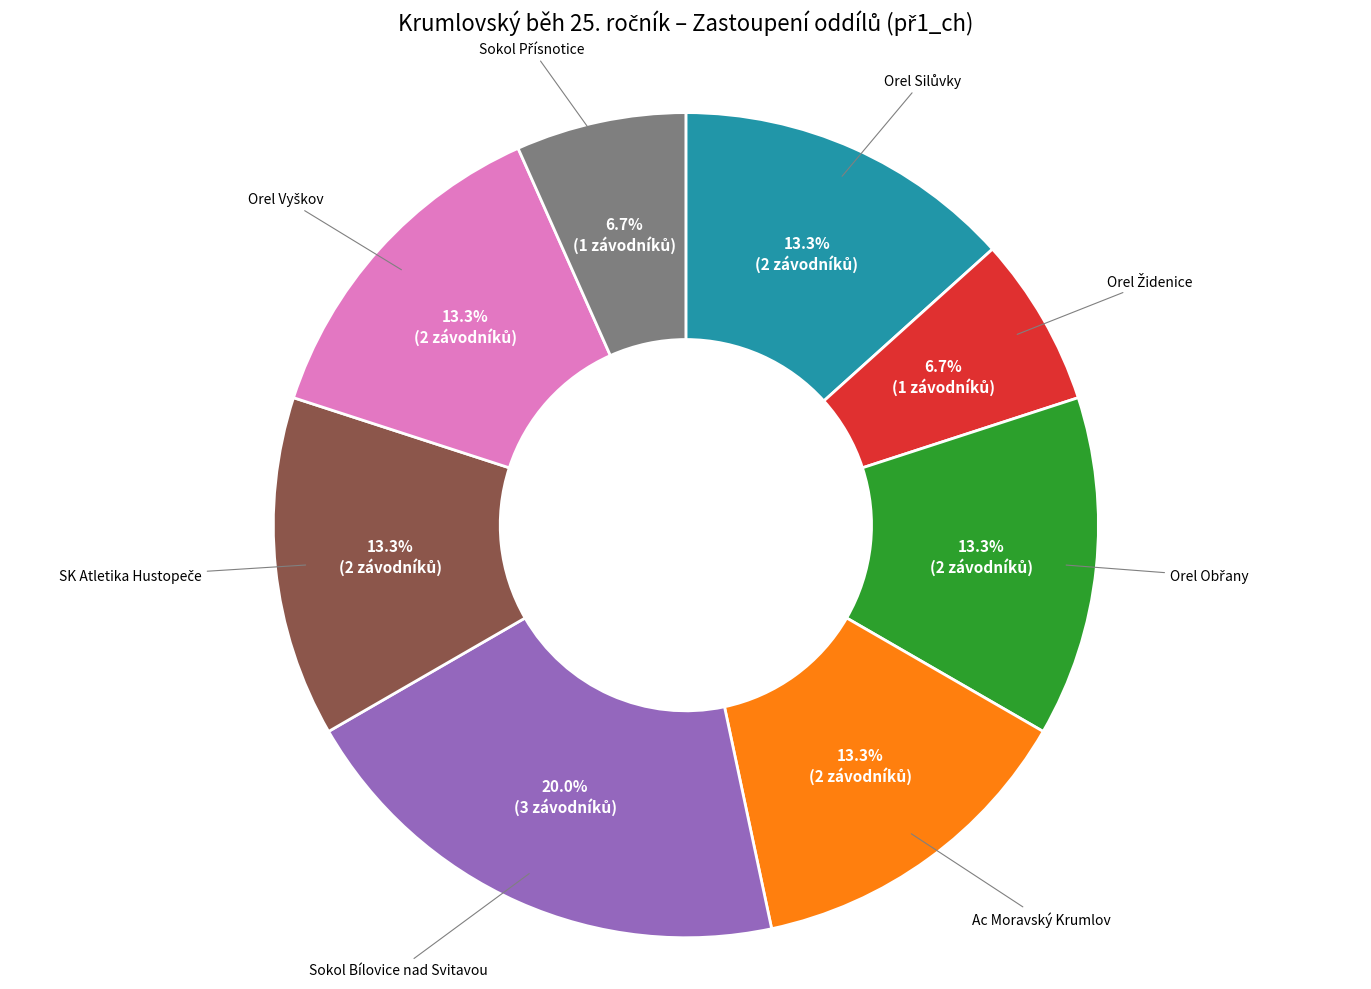

How many slices are in this pie chart?

8